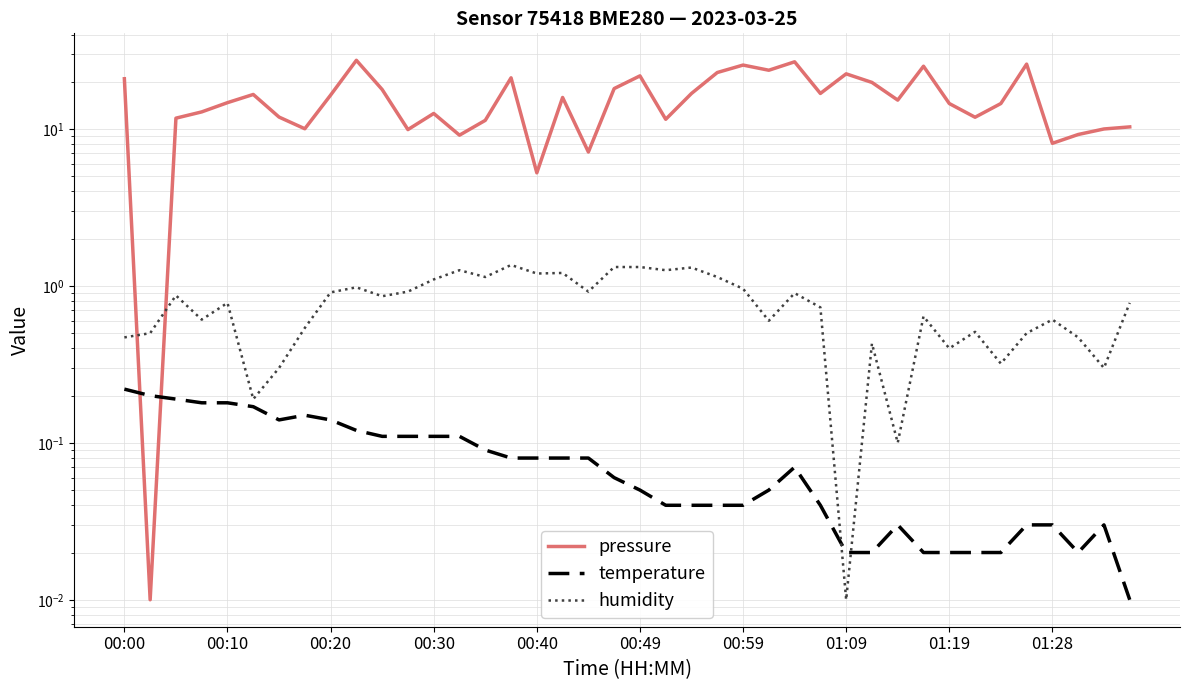

At how many categories does at least one series exceed 16?

18